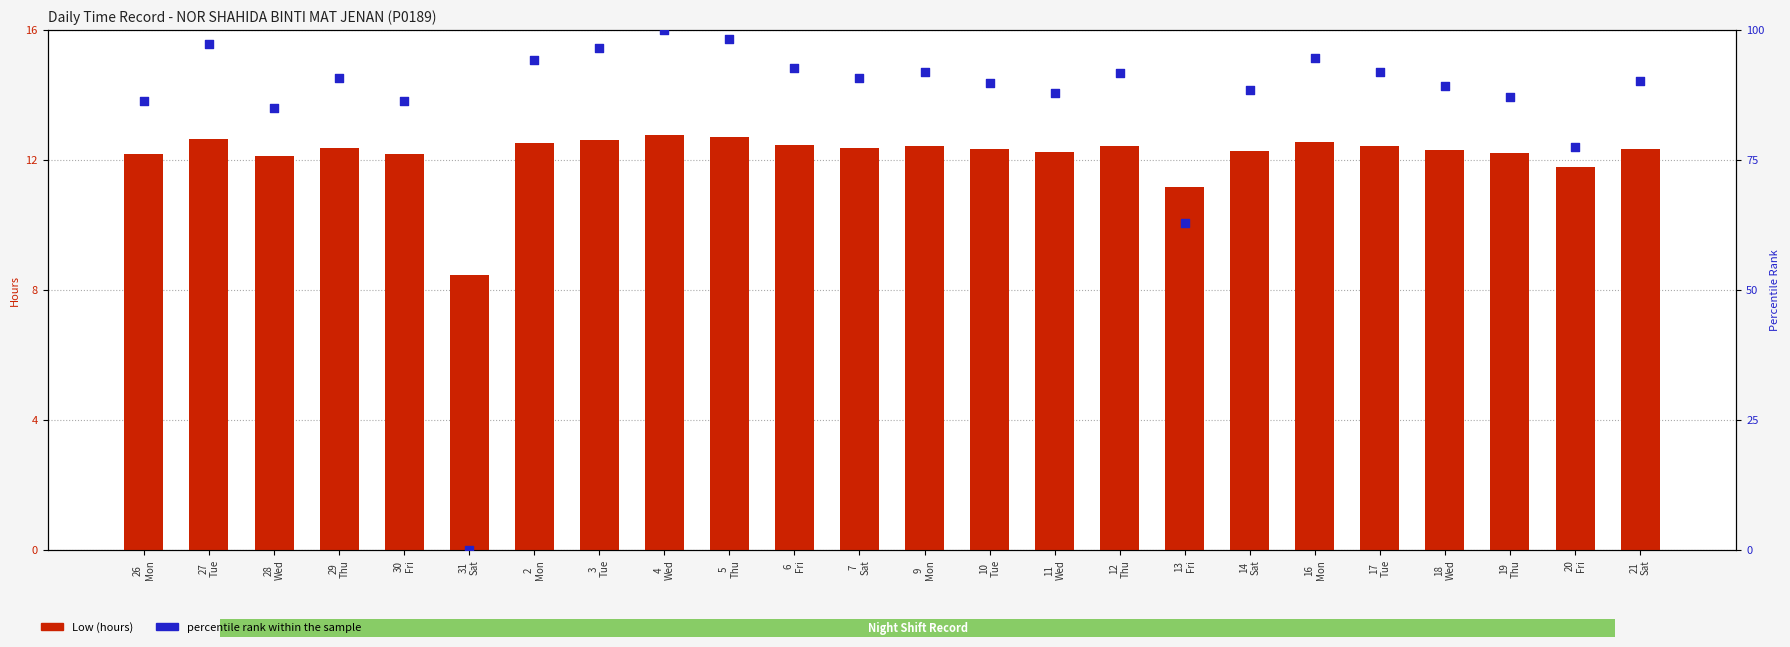

Which series has the largest total across all categories?

percentile rank within the sample